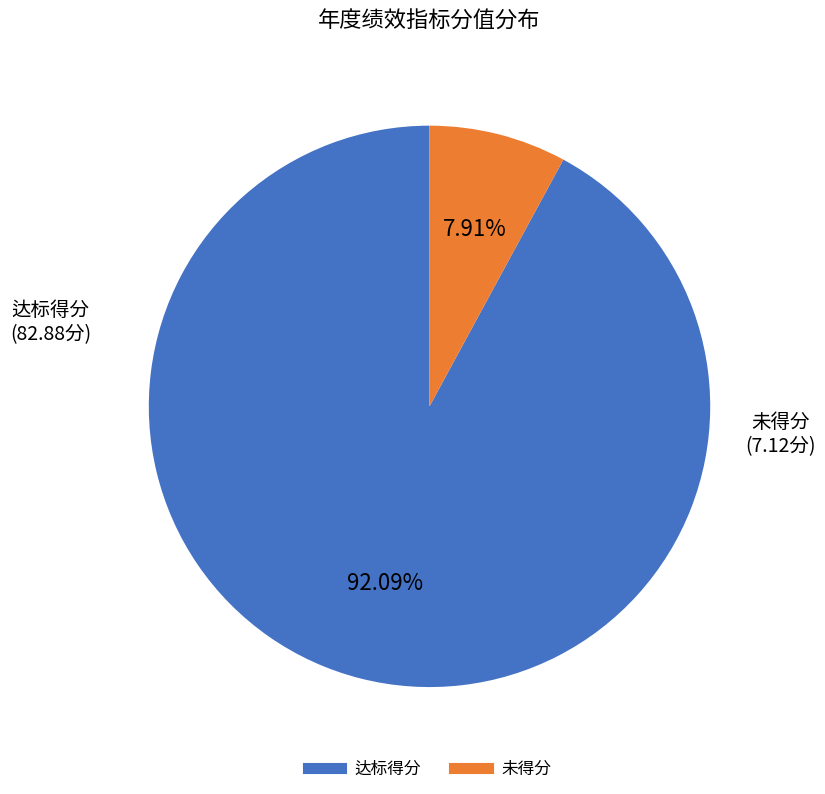

Is there a majority slice in this chart?

Yes